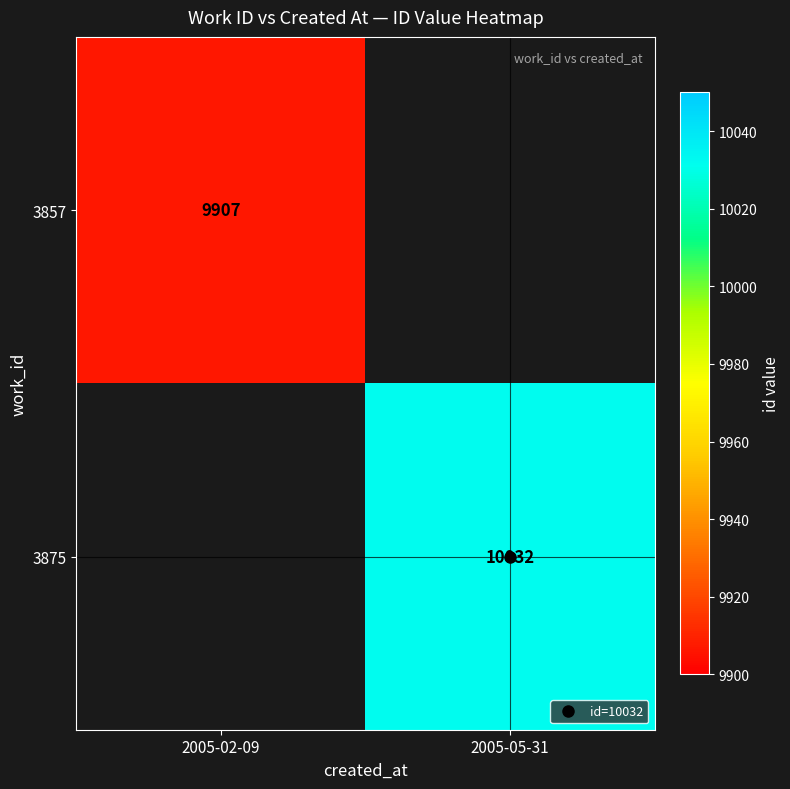

How many positive values does the 3857 series have?

1